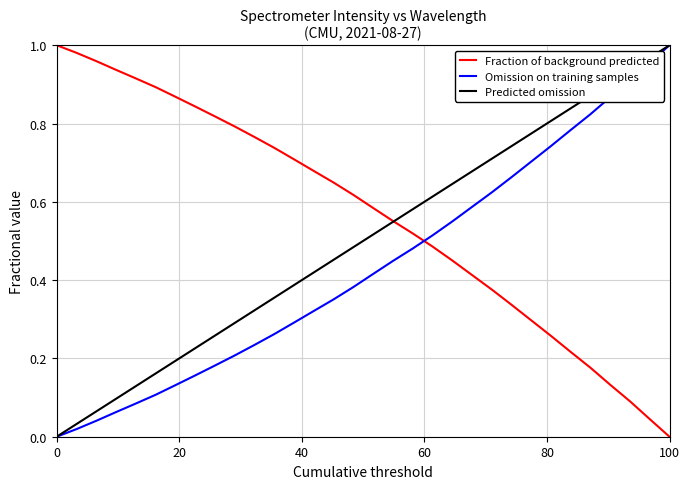

Which series has the largest total across all categories?

Fraction of background predicted